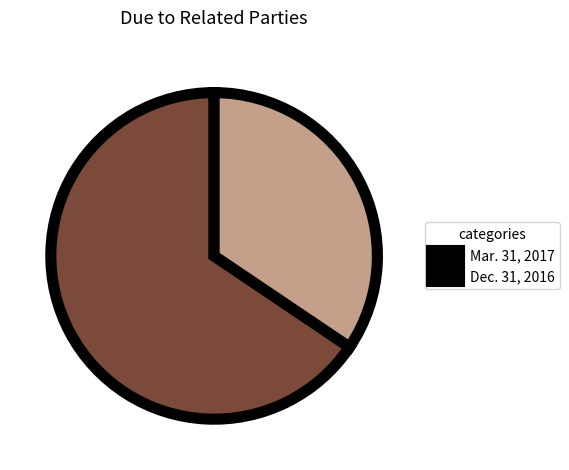

Is the sum of Dec. 31, 2016 and Mar. 31, 2017 greater than half?

Yes